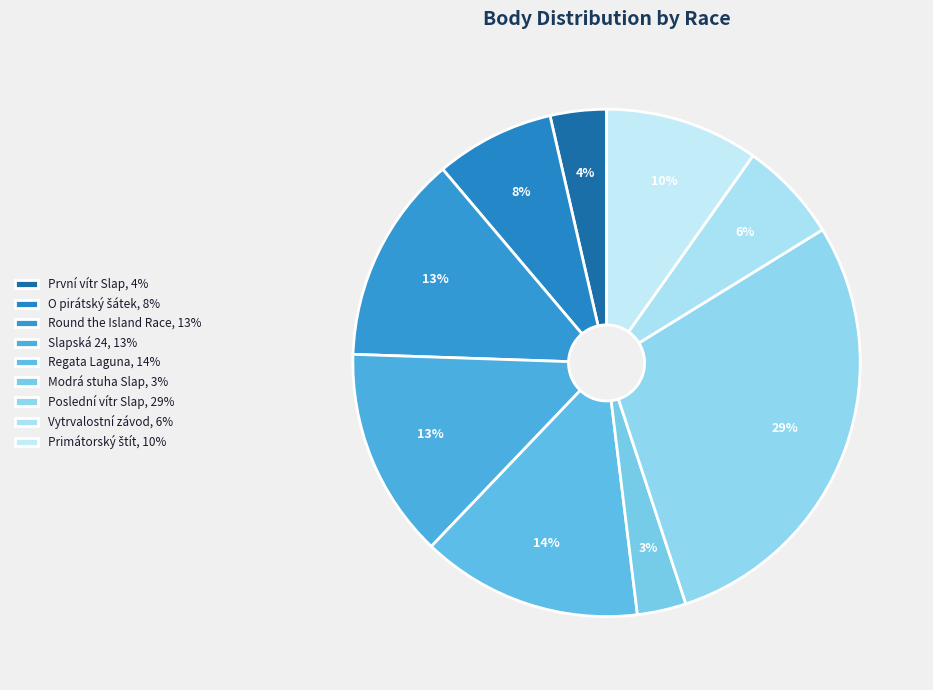

How many segments does this pie chart have?

9